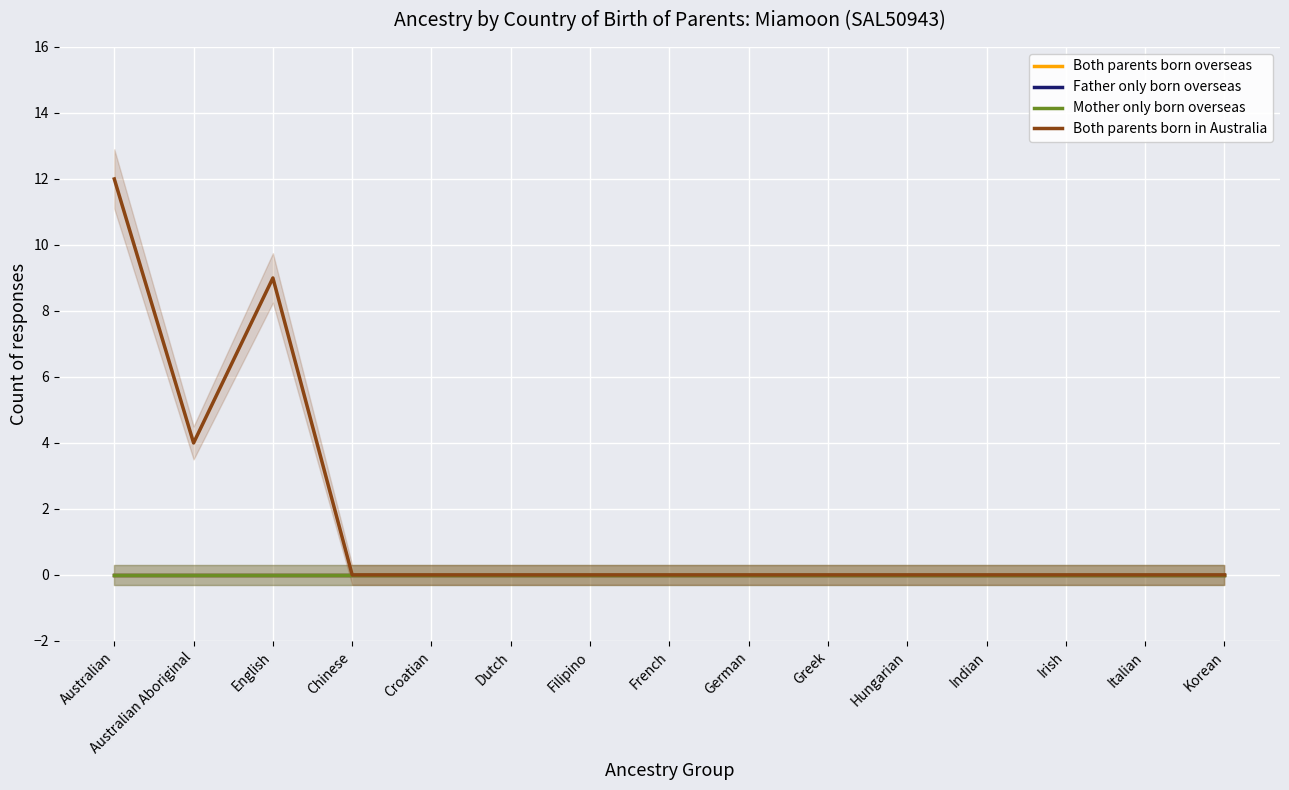

The Both parents born overseas series shows 0 at Chinese. True or false?

True